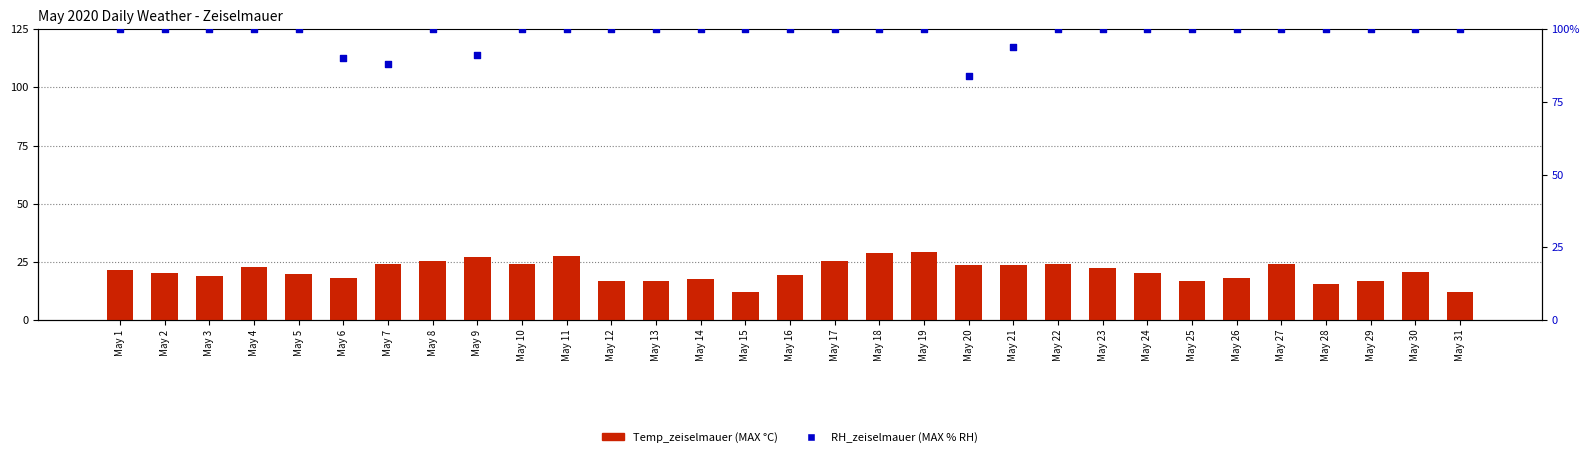

At how many categories does at least one series exceed 99?

26